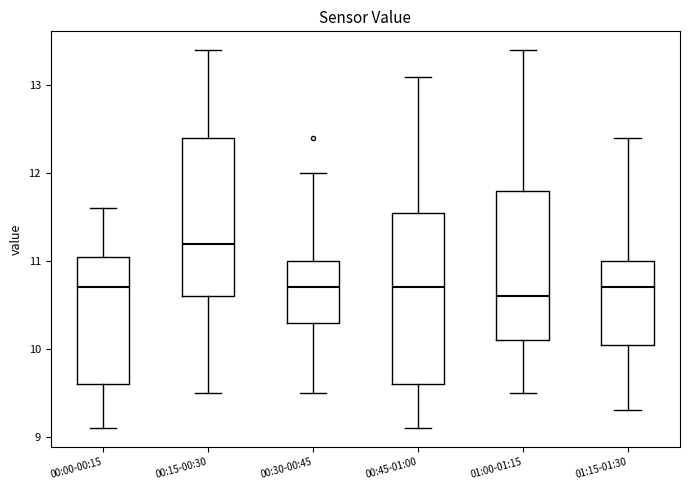

Reading left to right, transcribe this box plot: for each box, give where its median line is, the range the box spans, and where its two whiskers end, as read against the y-axis. The values are not printed on the chart, so give them approximately, as read against the axis.

00:00-00:15: median 10.7, box 9.6 to 11.1, whiskers 9.1 to 11.6
00:15-00:30: median 11.2, box 10.6 to 12.4, whiskers 9.5 to 13.4
00:30-00:45: median 10.7, box 10.3 to 11.0, whiskers 9.5 to 12.0
00:45-01:00: median 10.7, box 9.6 to 11.6, whiskers 9.1 to 13.1
01:00-01:15: median 10.6, box 10.1 to 11.8, whiskers 9.5 to 13.4
01:15-01:30: median 10.7, box 10.1 to 11.0, whiskers 9.3 to 12.4